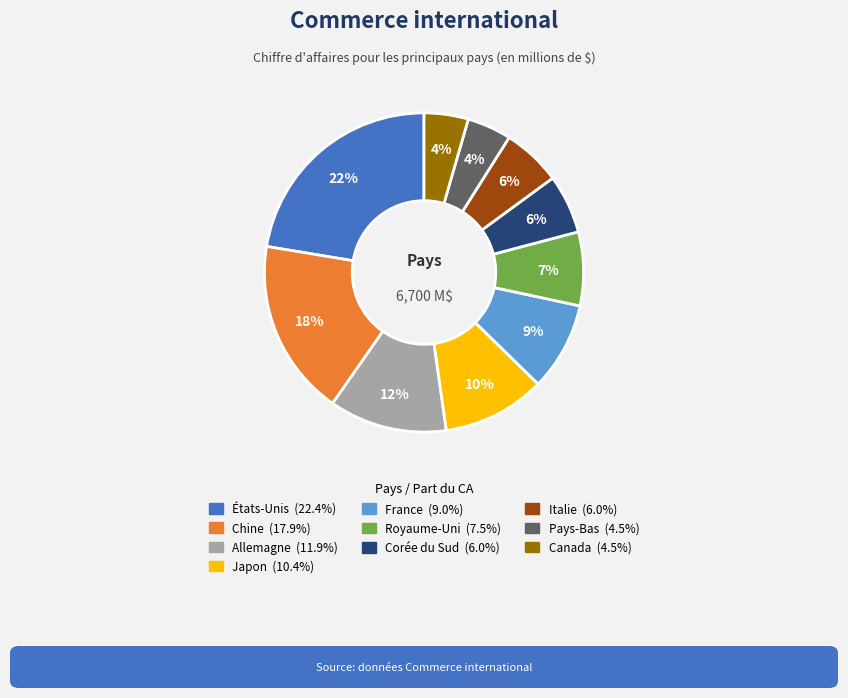

To the nearest percent, what is the difference between the largest and smallest slice percentages?

18%